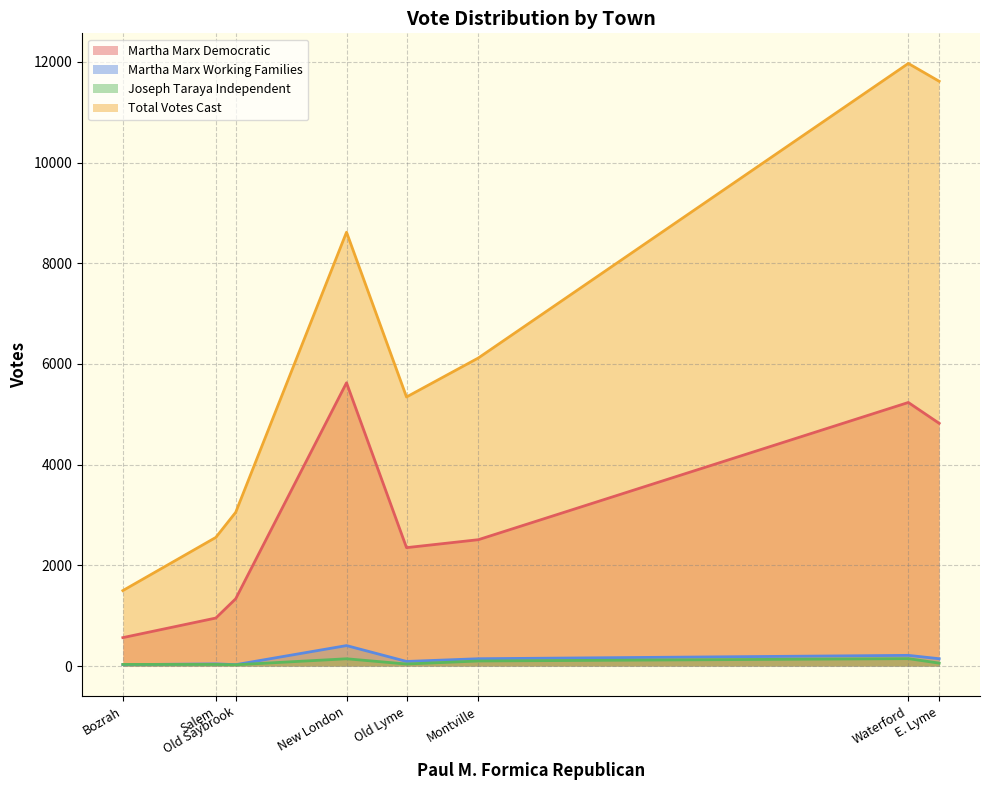

At which label does Joseph Taraya Independent first exceed 59?

New London